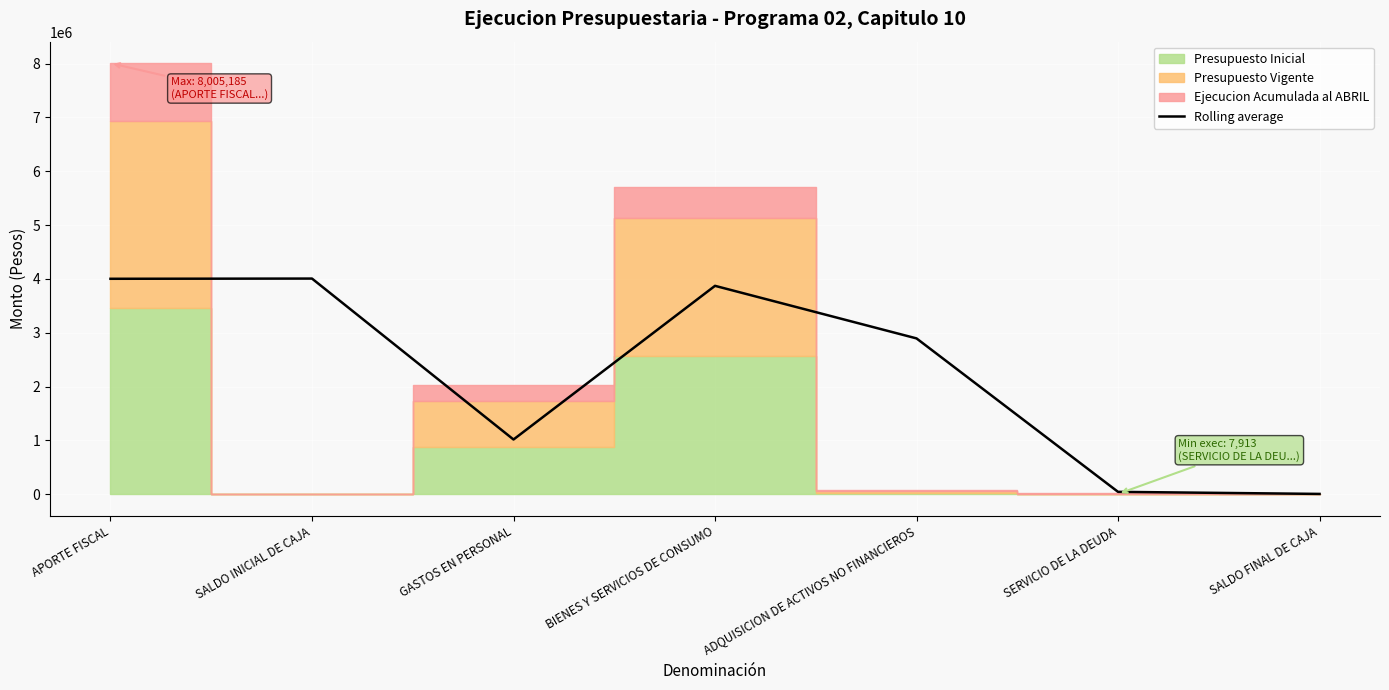

The value at SALDO INICIAL DE CAJA is 4006554.5. True or false?

True